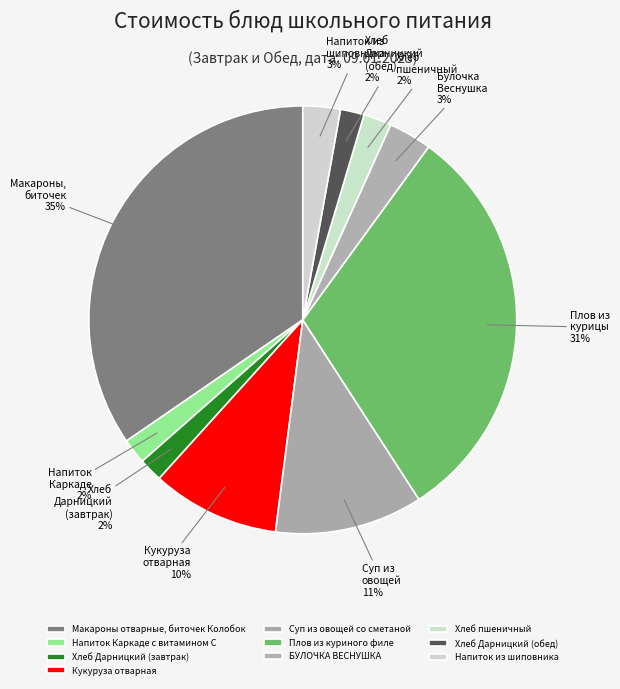

Is there a majority slice in this chart?

No